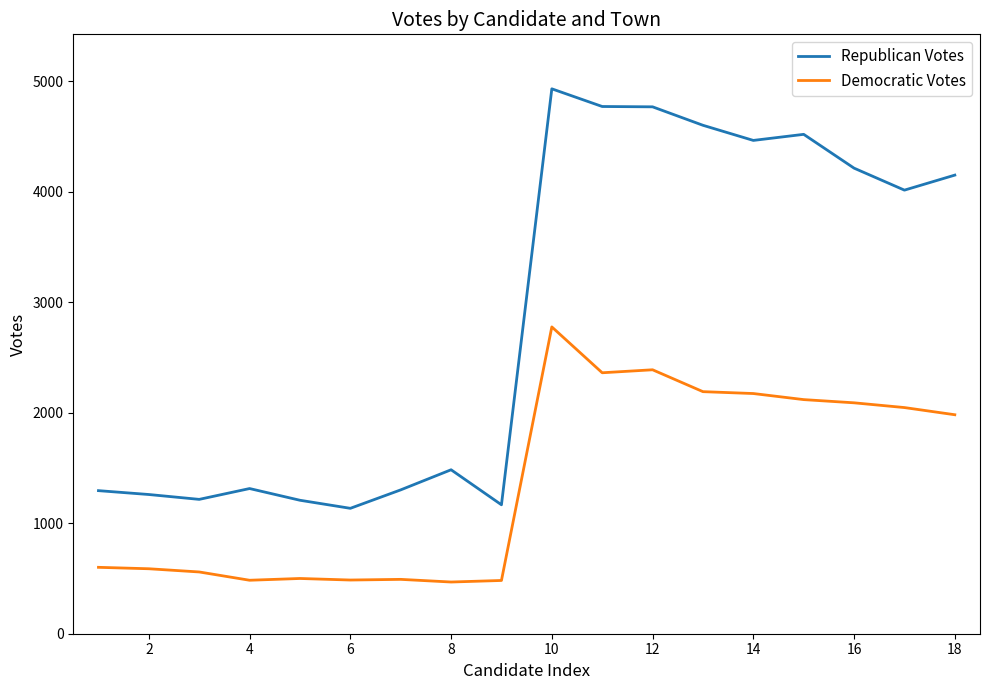

What is the average value of the Republican Votes series?

2879